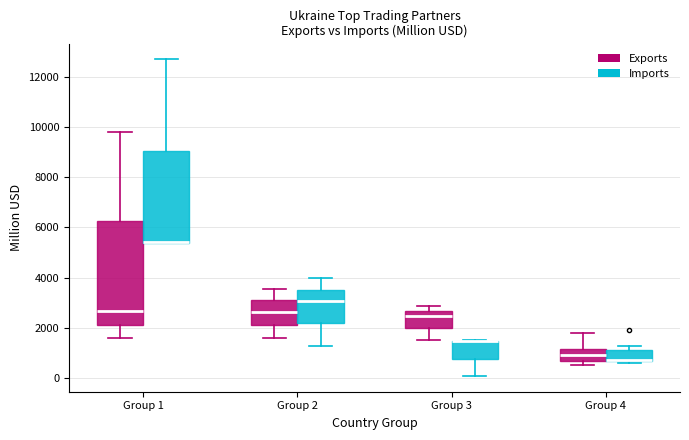

Where does the median line of the box for Group 2 (Exports) sit on the y-axis? The values are not printed on the chart, so give them approximately, as read against the axis.

2600